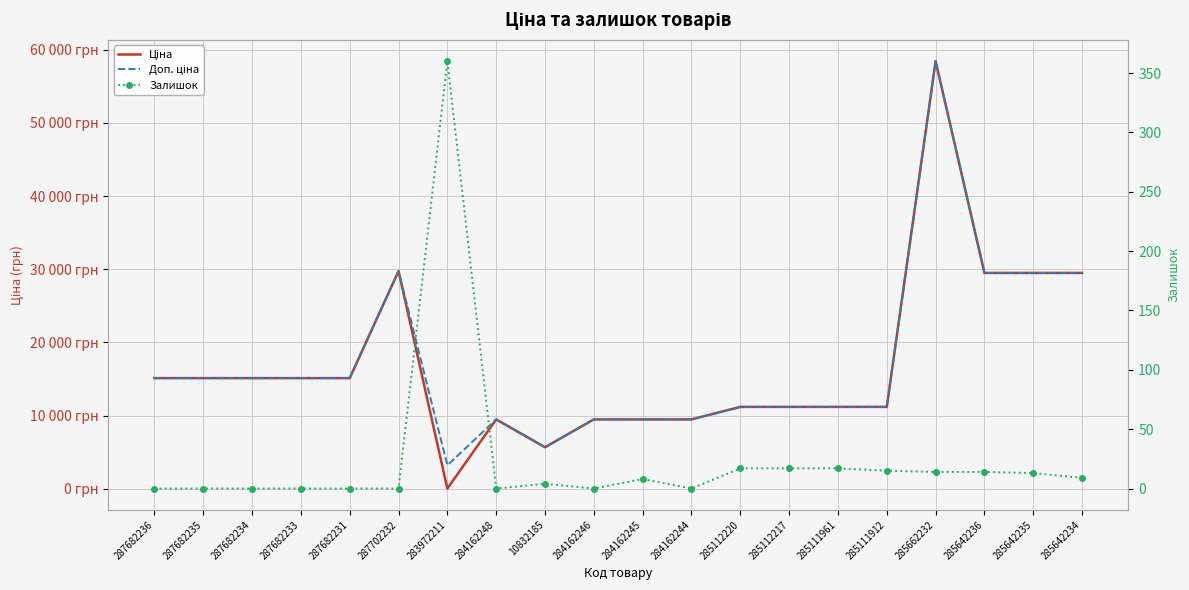

Reading right to left, transcribe all the data shown in this chart.

Ціна: 29491.5	29491.5	29491.5	58426.5	11188.2	11188.2	11188.2	11188.2	9480.1	9480.1	9480.1	5673.8	9480.1	32.0	29747.2	15120.0	15120.0	15120.0	15120.0	15120.0
Доп. ціна: 29491.5	29491.5	29491.5	58426.5	11188.2	11188.2	11188.2	11188.2	9480.1	9480.1	9480.1	5673.8	9480.1	3205.0	29747.2	15120.0	15120.0	15120.0	15120.0	15120.0
Залишок: 9.0	13.0	14.0	14.0	15.0	17.0	17.0	17.0	0.0	8.0	0.0	4.0	0.0	360.0	0.0	0.0	0.0	0.0	0.0	0.0